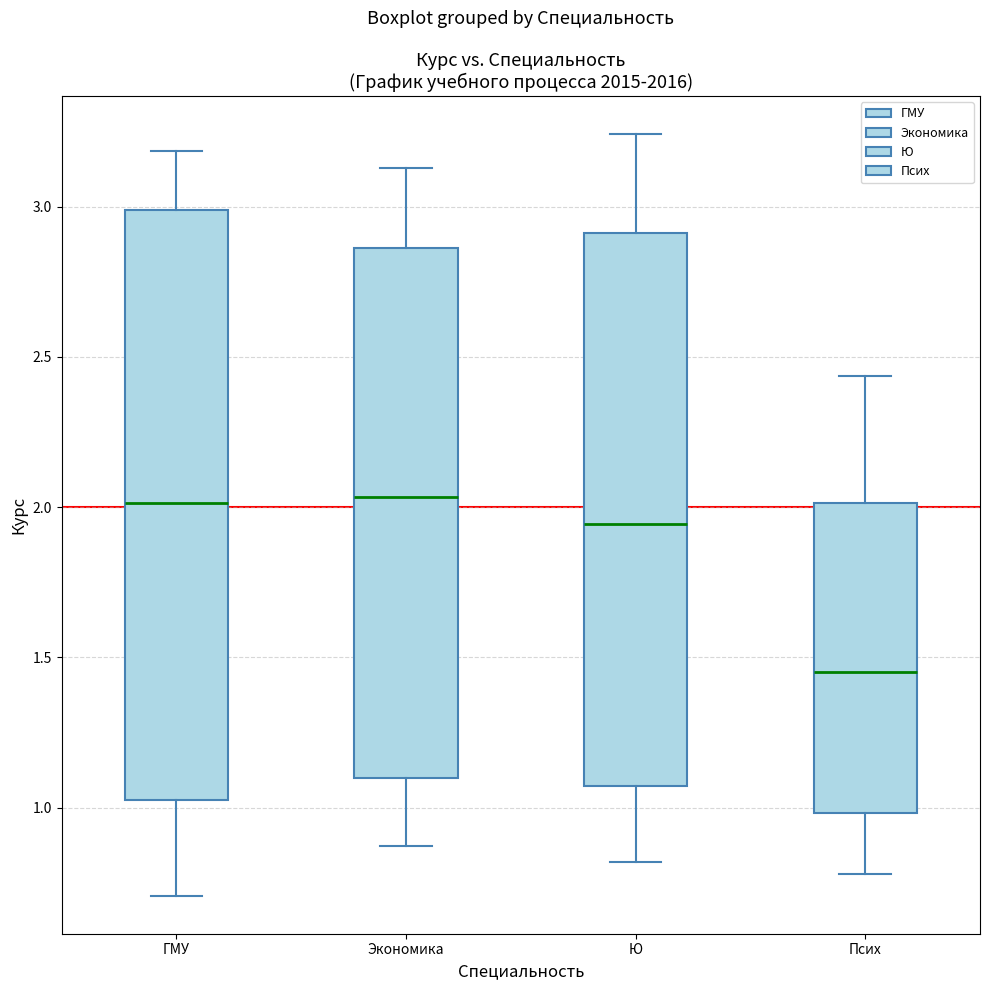

Reading left to right, transcribe this box plot: for each box, give where its median line is, the range the box spans, and where its two whiskers end, as read against the y-axis. The values are not printed on the chart, so give them approximately, as read against the axis.

ГМУ: median 2.00, box 1.05 to 3.00, whiskers 0.70 to 3.20
Экономика: median 2.05, box 1.10 to 2.85, whiskers 0.85 to 3.15
Ю: median 1.95, box 1.05 to 2.90, whiskers 0.80 to 3.25
Псих: median 1.45, box 1.00 to 2.00, whiskers 0.80 to 2.45